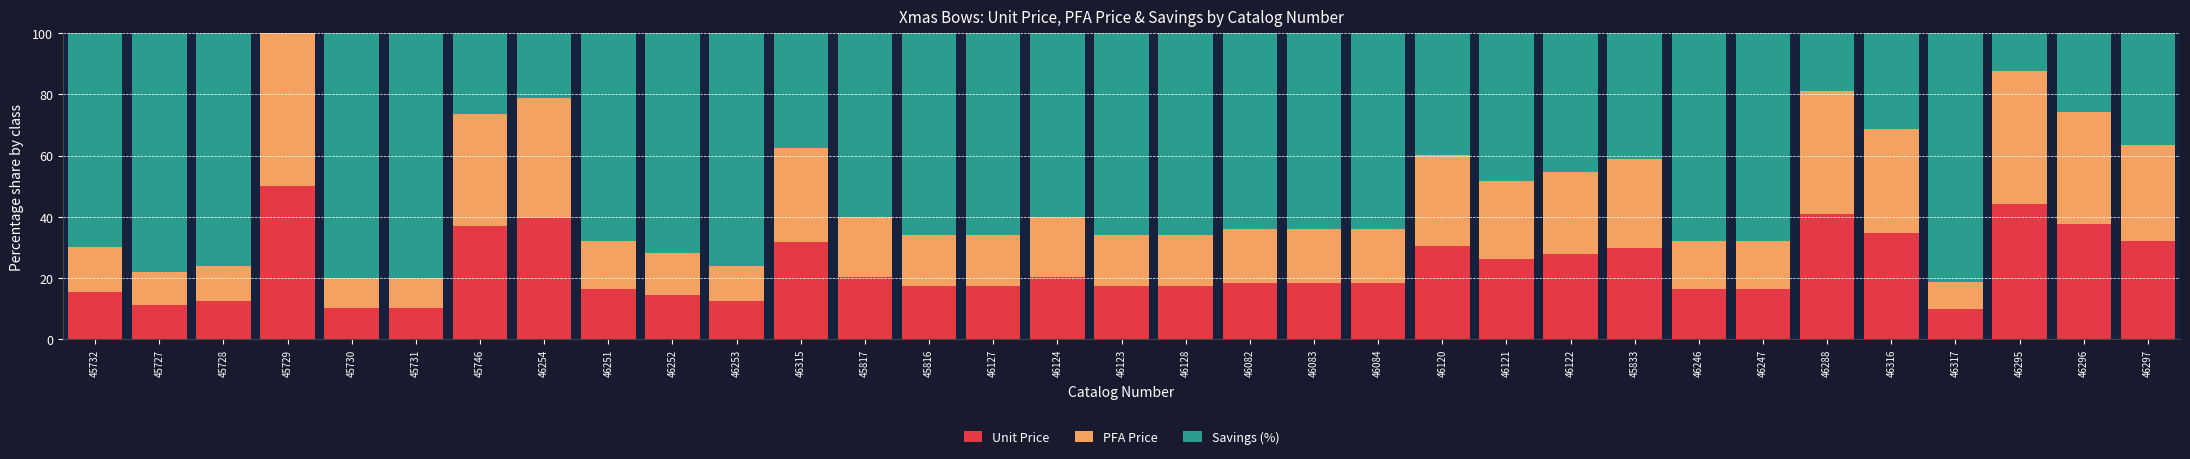

The value of Unit Price at 46254 is 66.0. True or false?

False